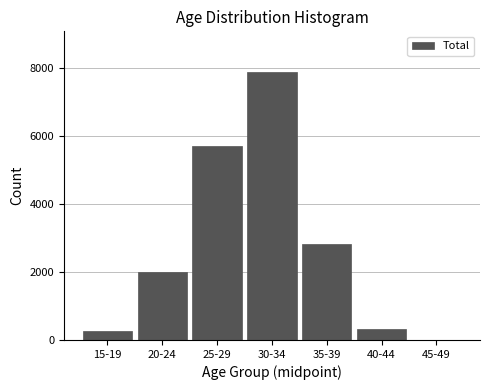

Reading right to left, list all the values displayed in this chart.

45-49=9	40-44=325	35-39=2818	30-34=7898	25-29=5711	20-24=2013	15-19=271